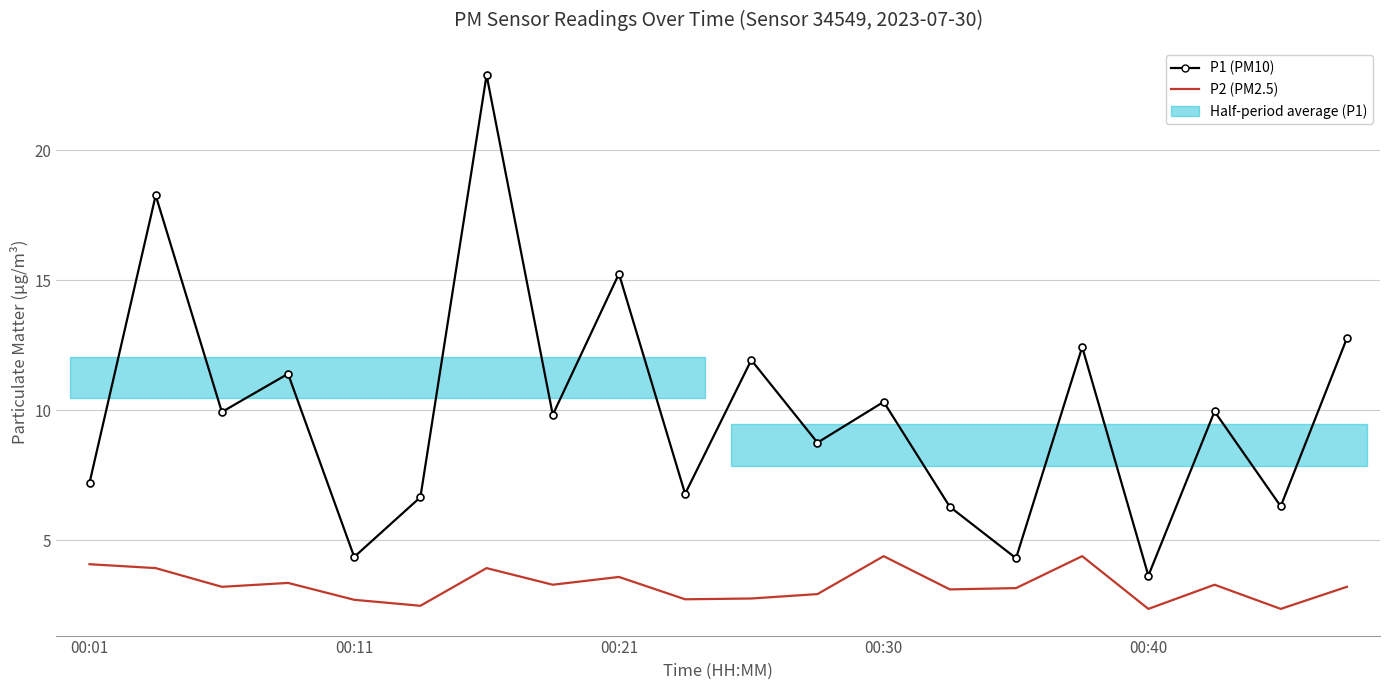

At which category does the chart reach its minimum across all series?

00:40